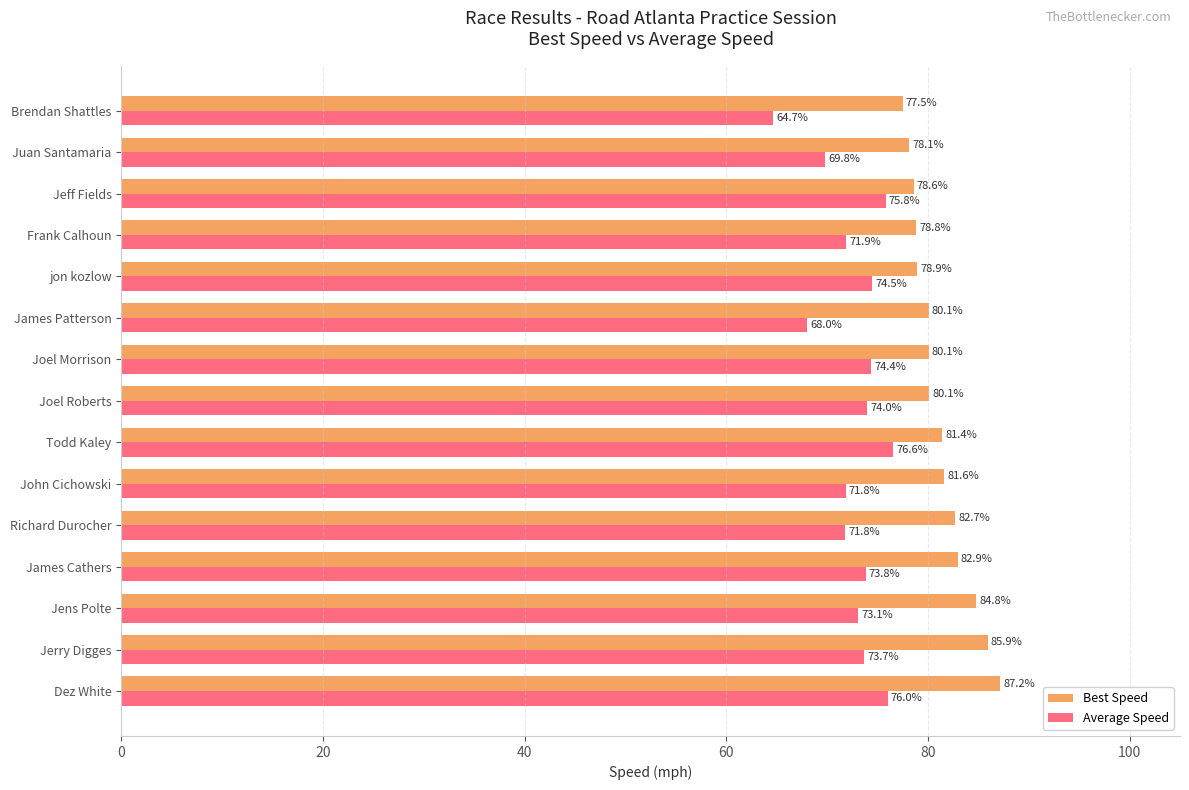

Is the value of Average Speed at Juan Santamaria greater than the value of Best Speed at jon kozlow?

No